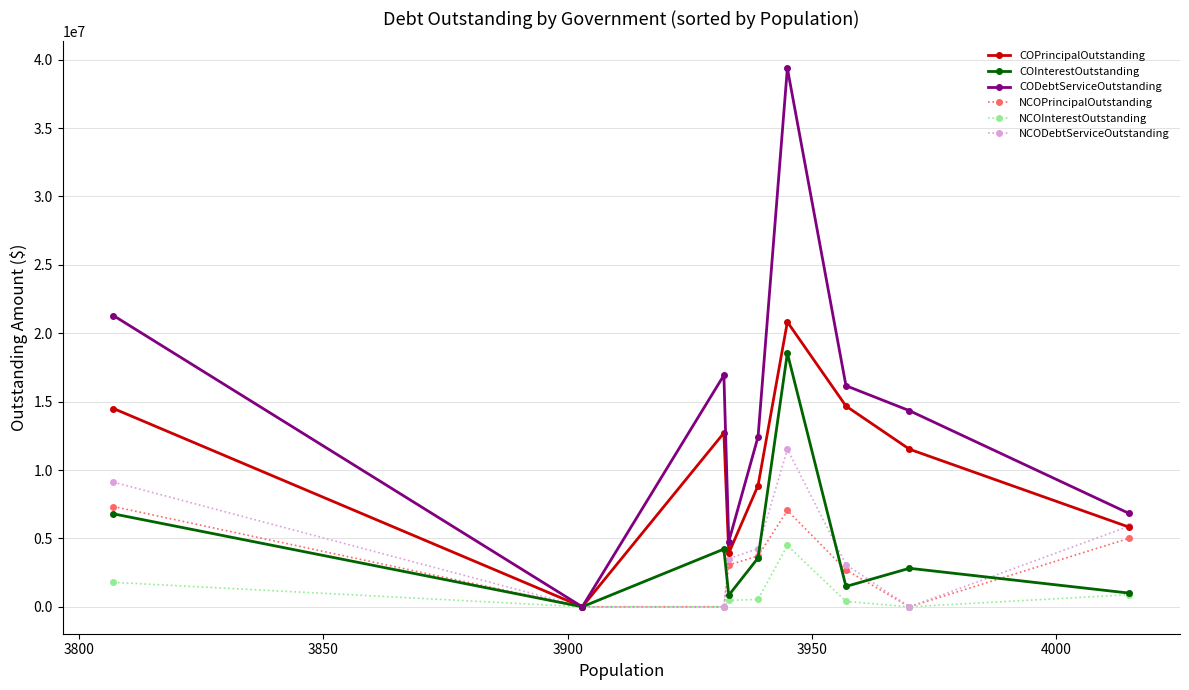

What is the value of the COPrincipalOutstanding point at the 9th from the left?

5820000.0